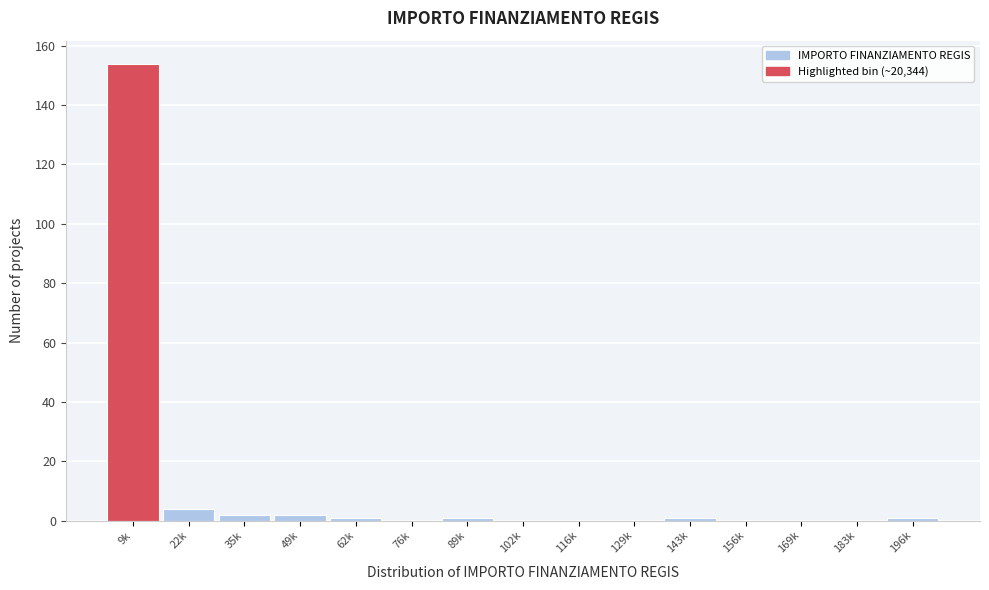

Reading right to left, list all the values displayed in this chart.

196k=1	183k=0	169k=0	156k=0	143k=1	129k=0	116k=0	102k=0	89k=1	76k=0	62k=1	49k=2	35k=2	22k=4	9k=154